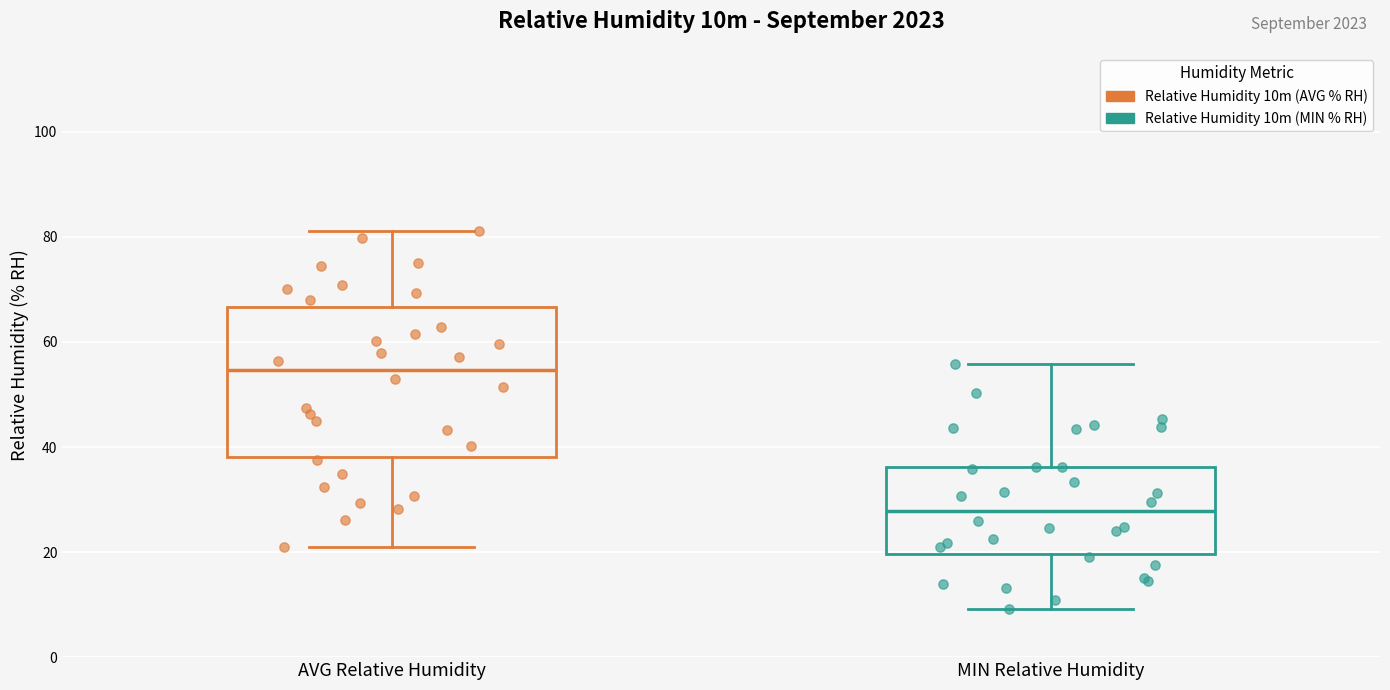

Where does the median line of the box for MIN Relative Humidity sit on the y-axis? The values are not printed on the chart, so give them approximately, as read against the axis.

28